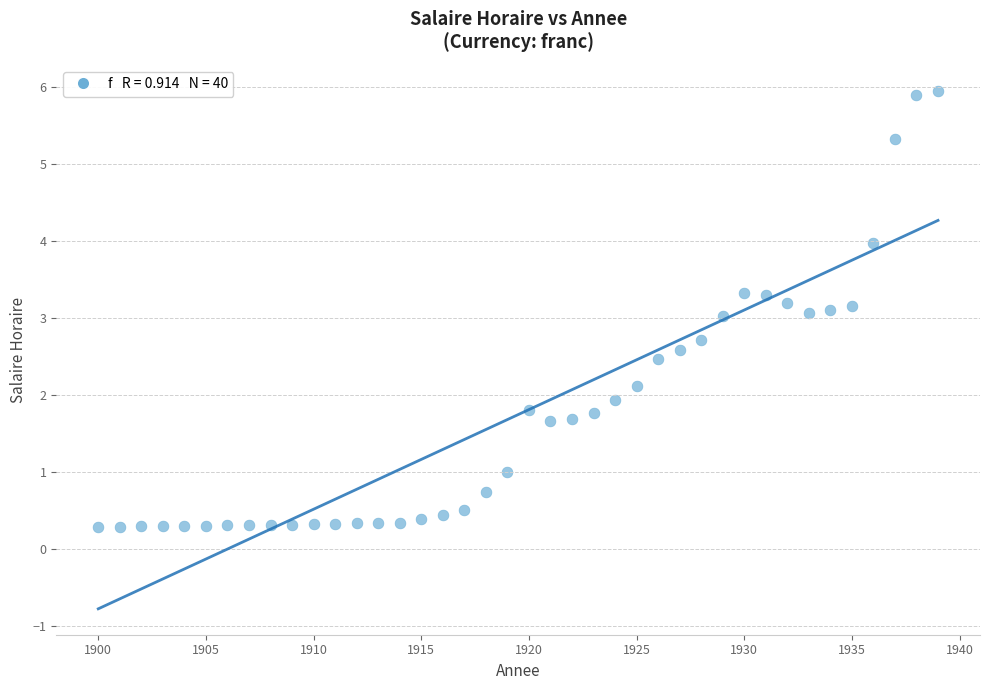

What is the range of Y values (max minus min)?

5.7